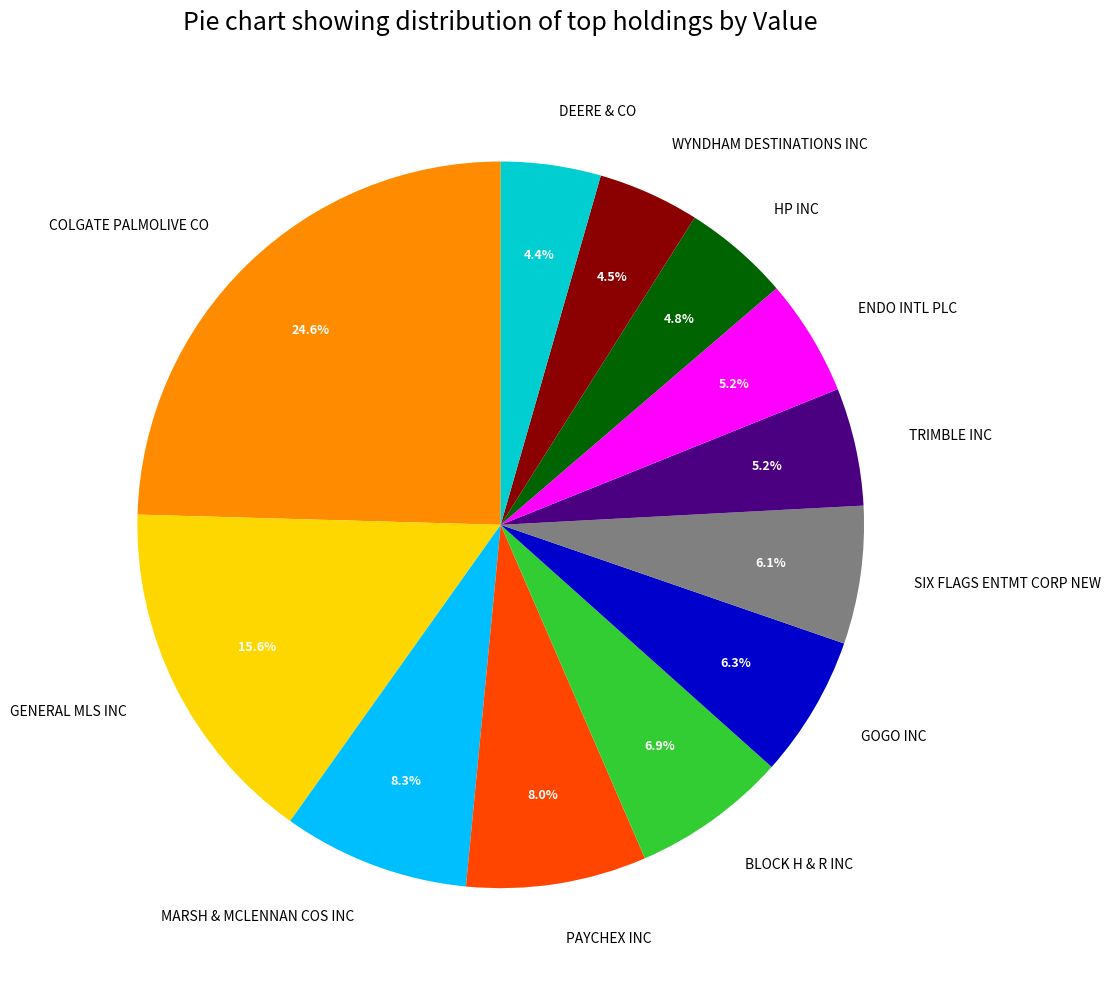

Do ENDO INTL PLC and BLOCK H & R INC together represent more than half of the pie?

No